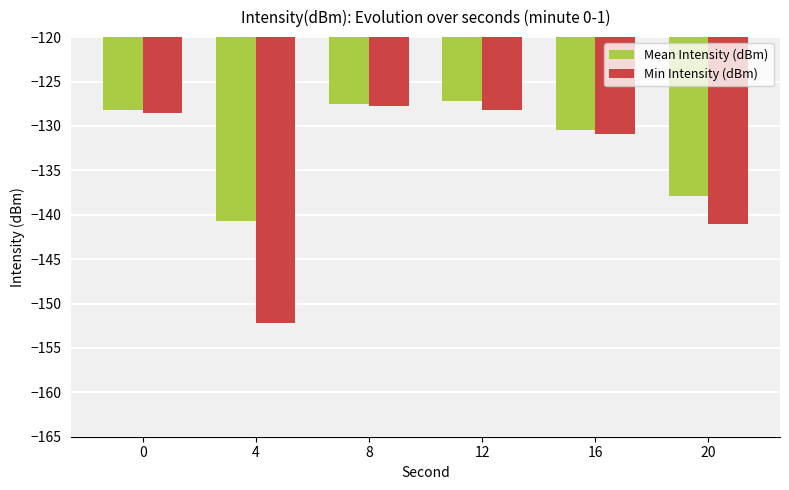

How many bars are there in total?

12